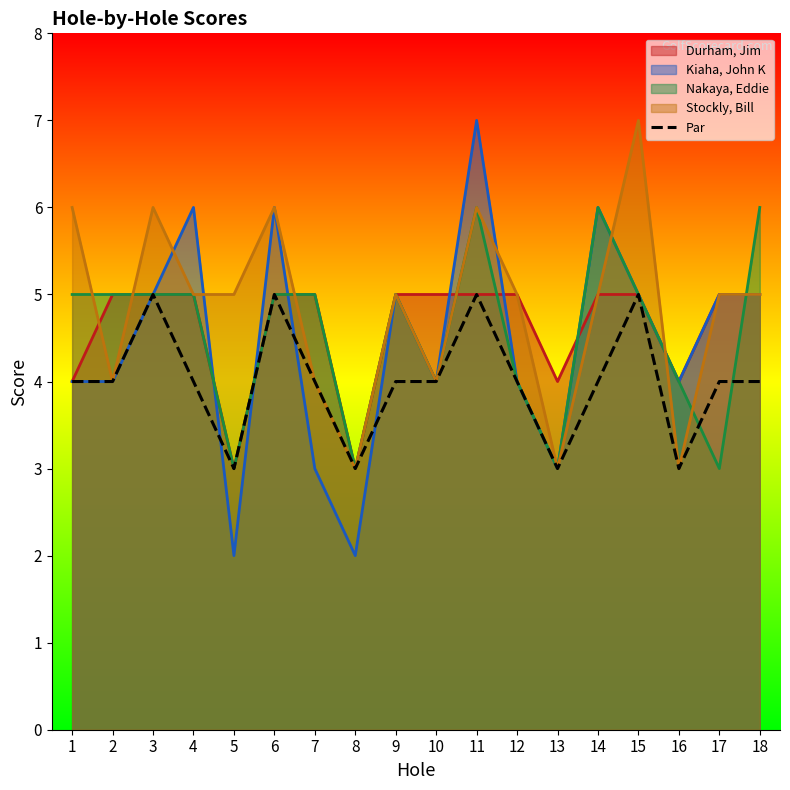

Approximately how many times larger is the value at 18 compared to 16?

1.3